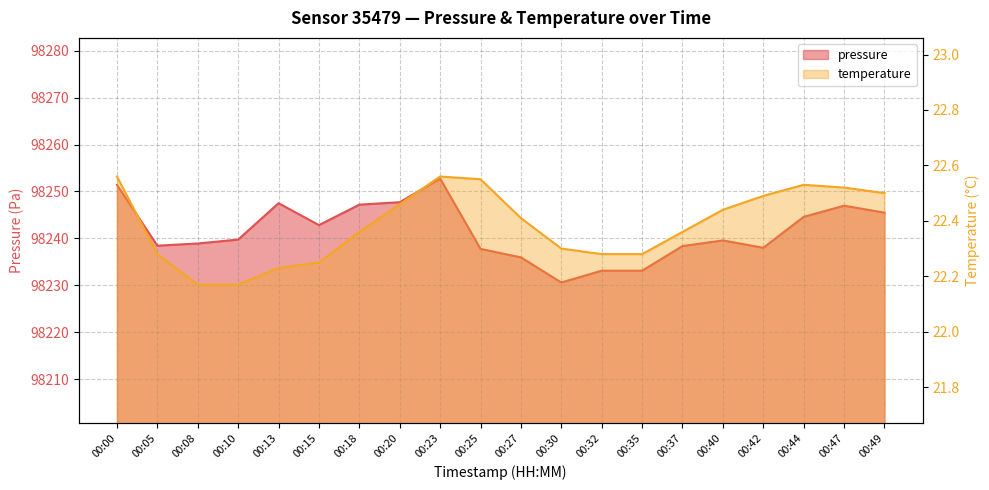

How many interior local peaks does the pressure series have?

4